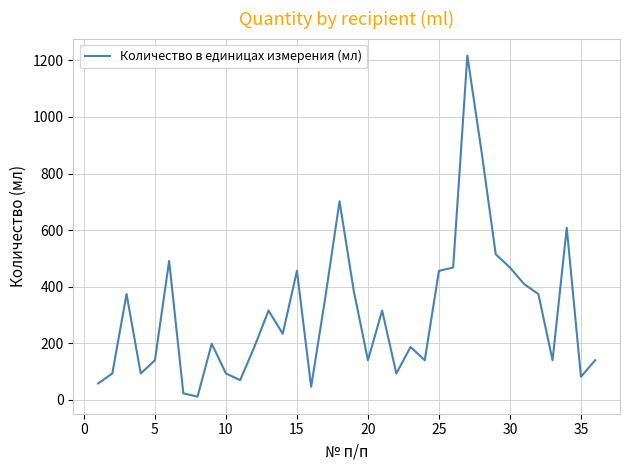

What is the greatest value displayed?

1216.8